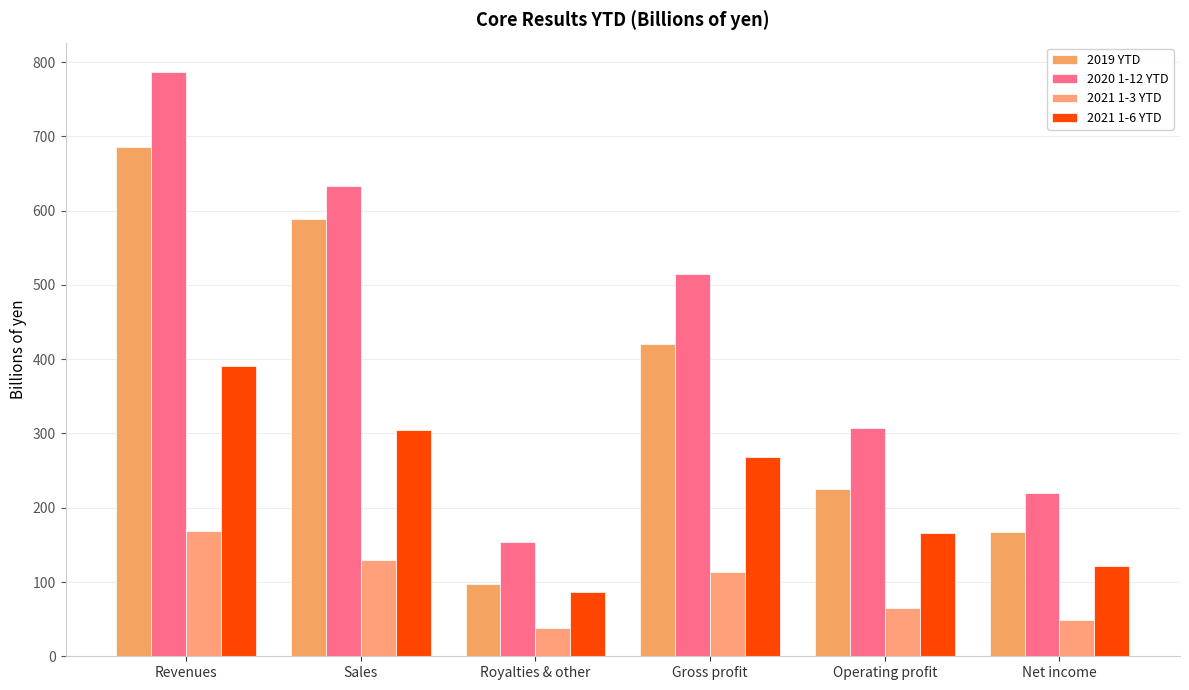

At how many categories does at least one series exceed 557?

2